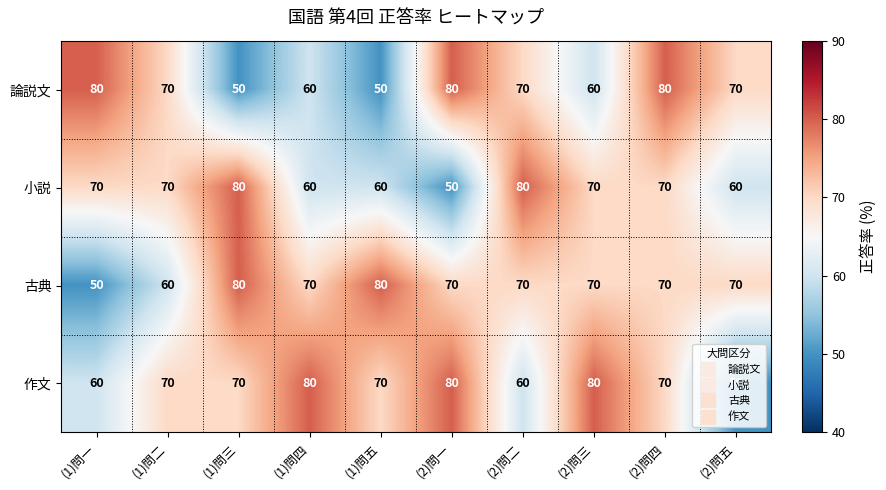

What is the difference between the highest and lowest values at (1)問四?

20